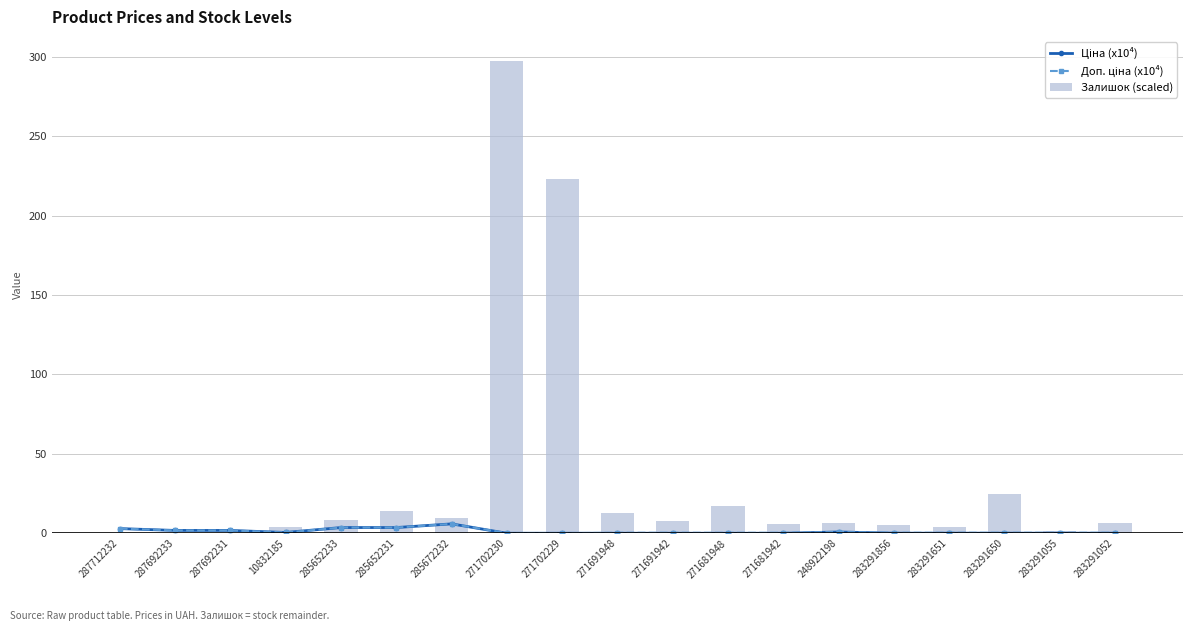

What value does the Доп. ціна (x10⁴) series have at 287692231?

1.8